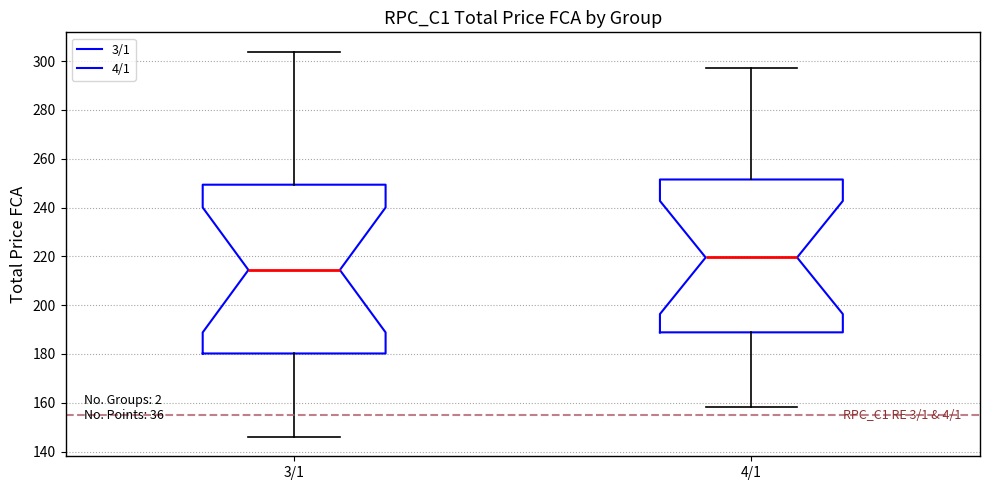

Reading left to right, transcribe this box plot: for each box, give where its median line is, the range the box spans, and where its two whiskers end, as read against the y-axis. The values are not printed on the chart, so give them approximately, as read against the axis.

3/1: median 214, box 180 to 250, whiskers 146 to 304
4/1: median 220, box 188 to 252, whiskers 158 to 298